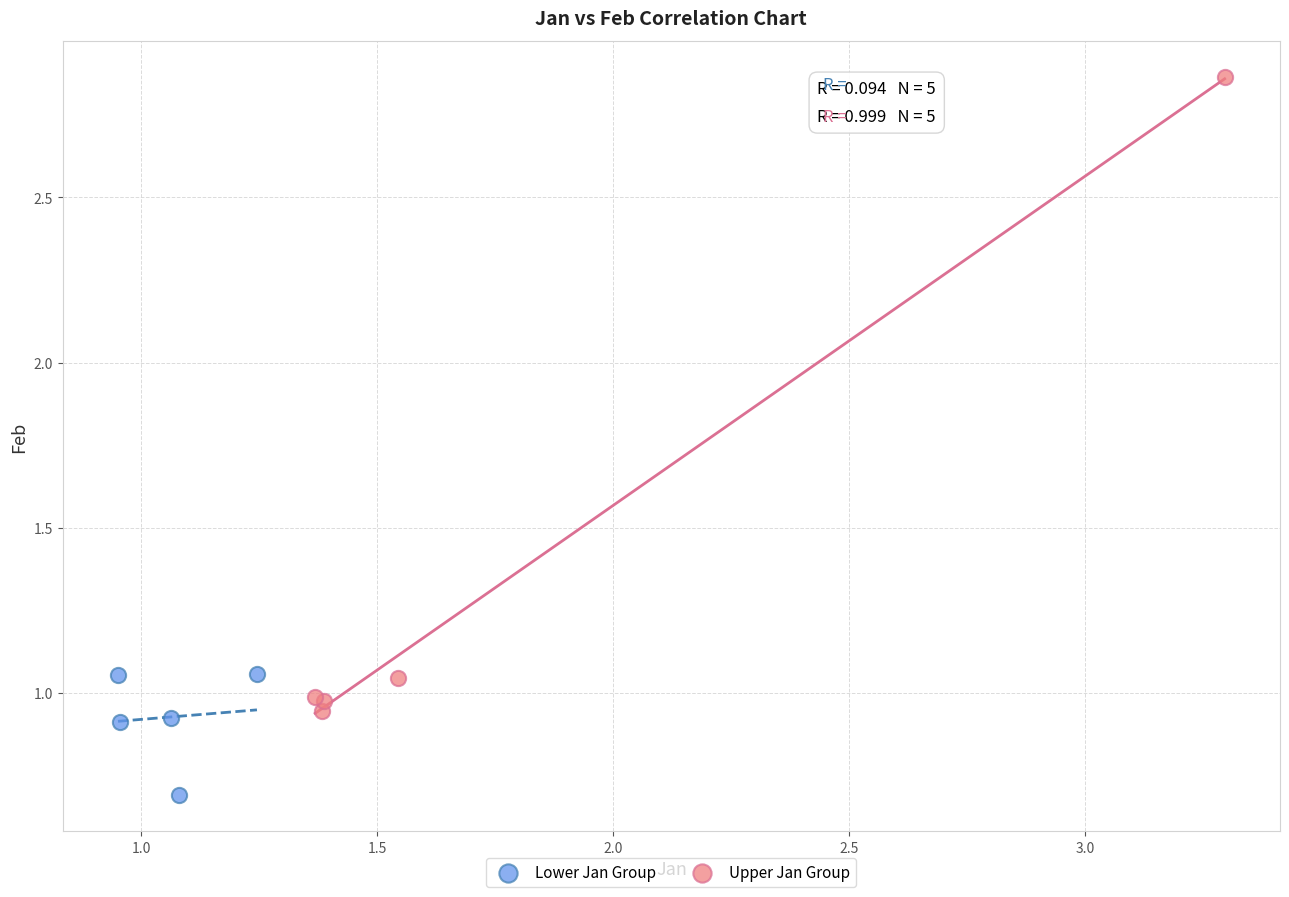

Which series contains the highest Y value?

Upper Jan Group